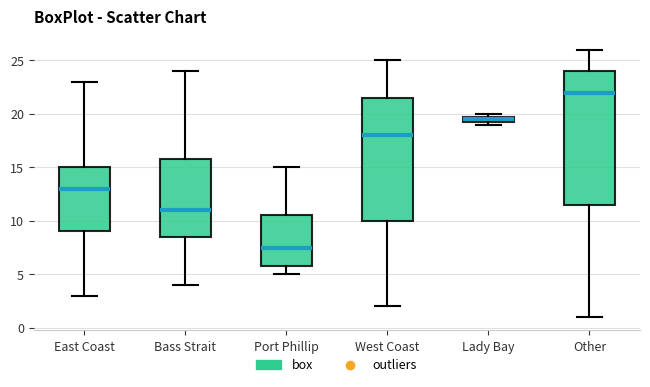

Comparing the boxes themselves (not the whiskers), which one is the tallest?

Other